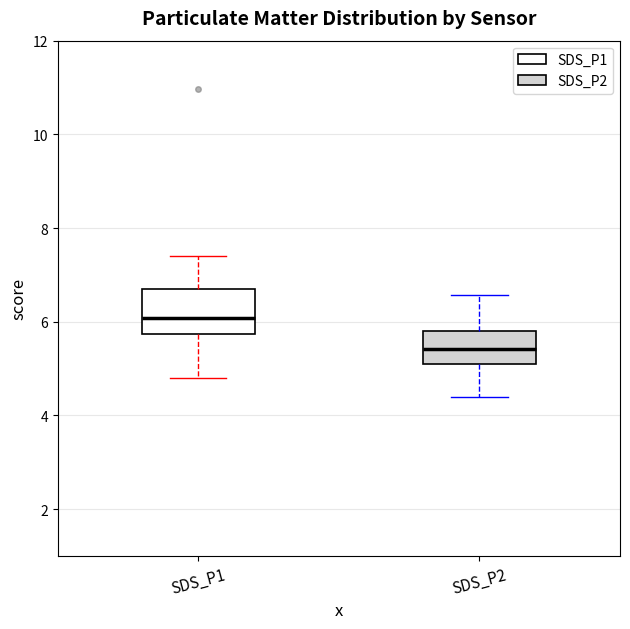

Which box's median line is the highest?

SDS_P1